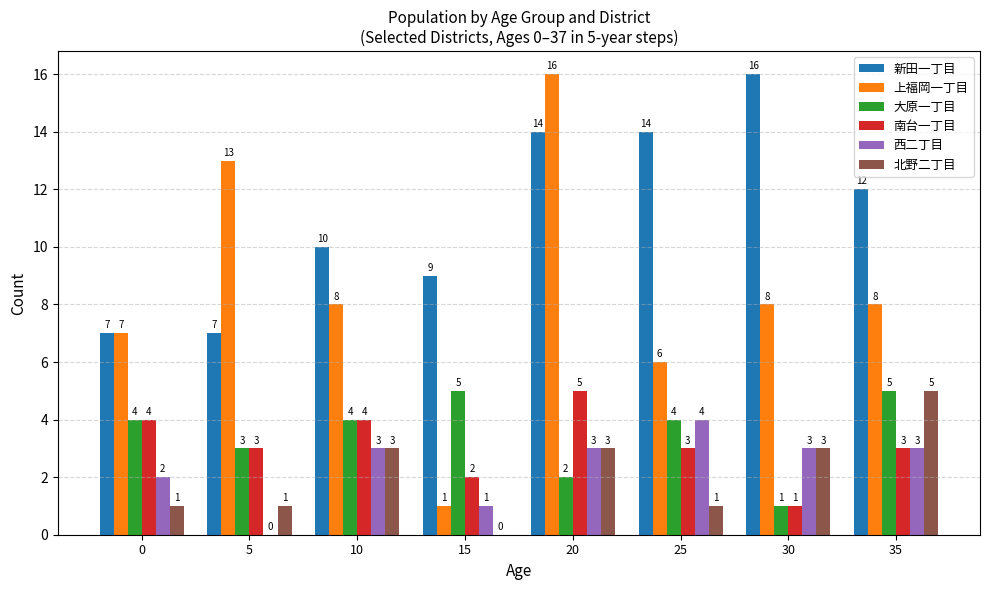

Is it true that 大原一丁目 equals 3 at 20?

False